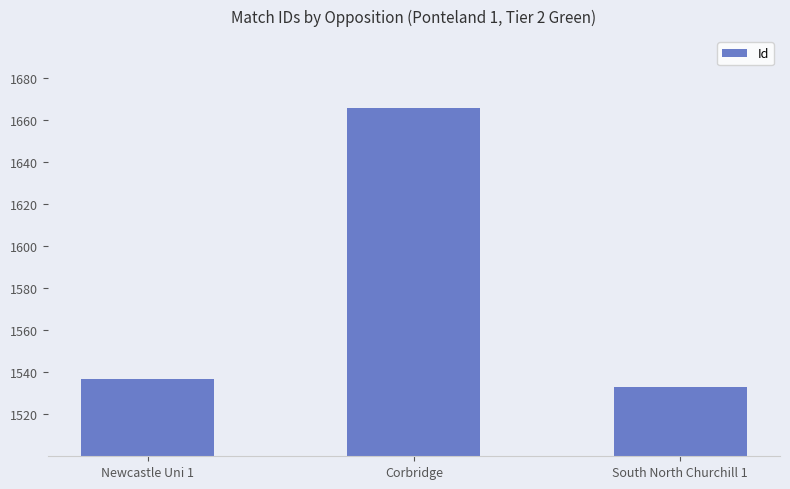

What is the change in value from Newcastle Uni 1 to Corbridge?

+129